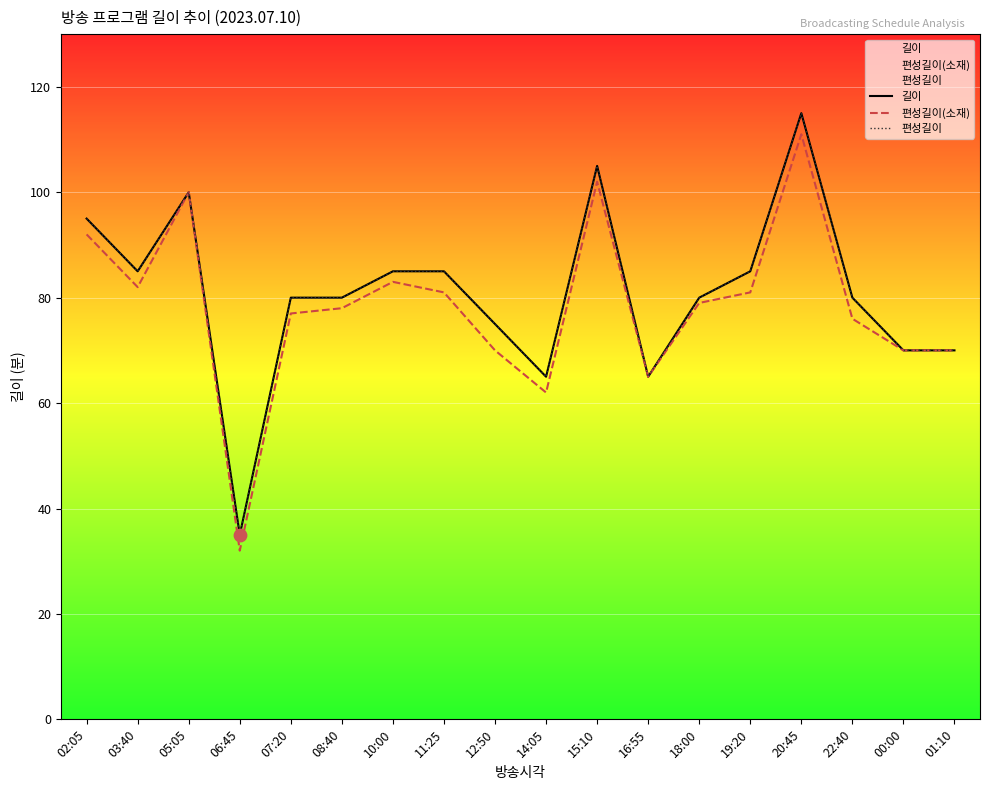

Which series has the largest total across all categories?

길이